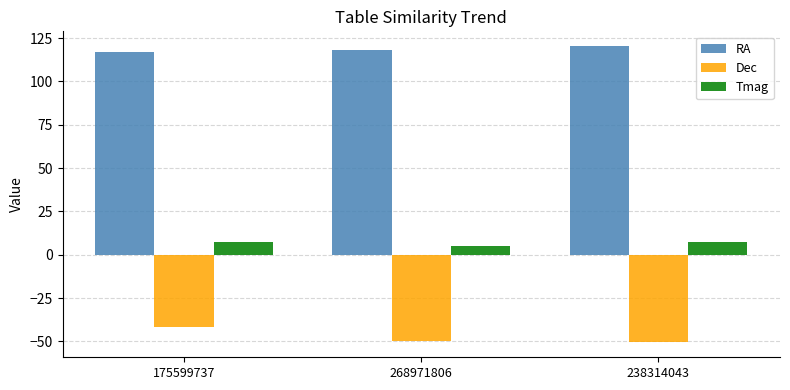

The Dec series shows -58.8 at 175599737. True or false?

False